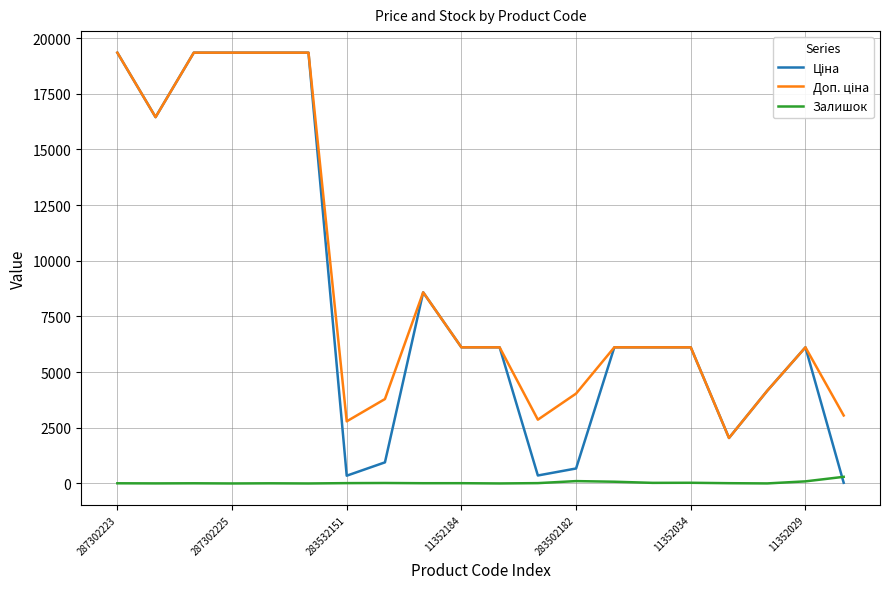

What is the greatest value displayed?

19343.1